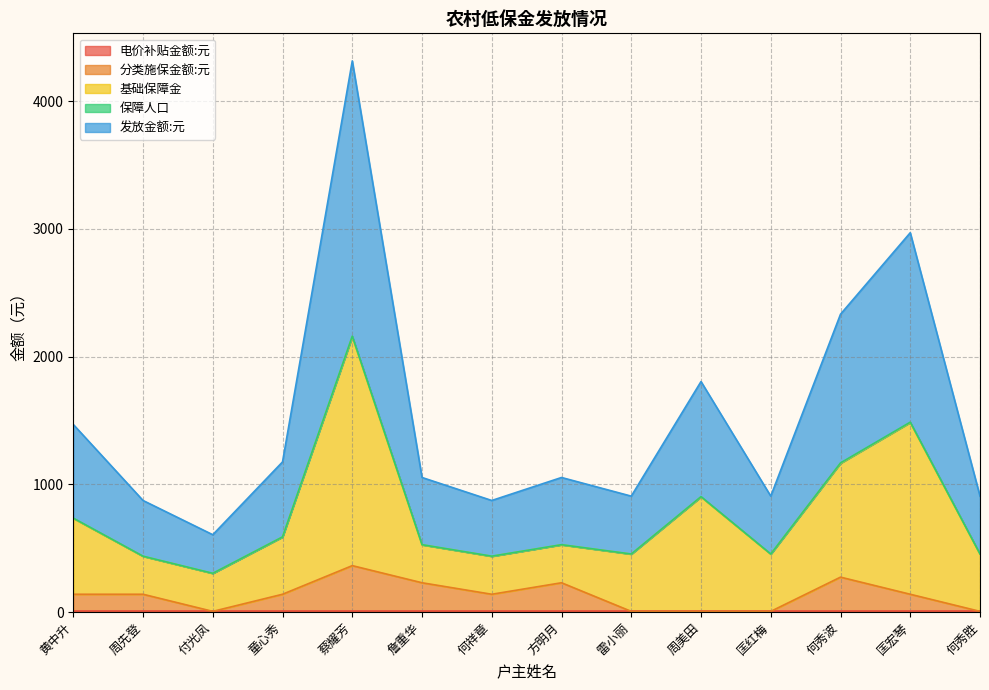

True or false: 分类施保金额:元 and 基础保障金 cross at least once.

False